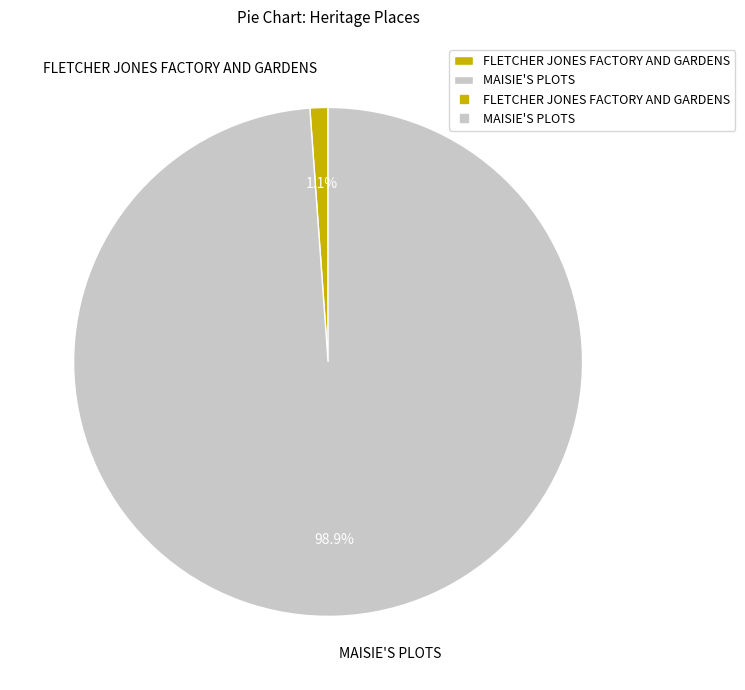

The FLETCHER JONES FACTORY AND GARDENS slice represents 11% of the pie. True or false?

False